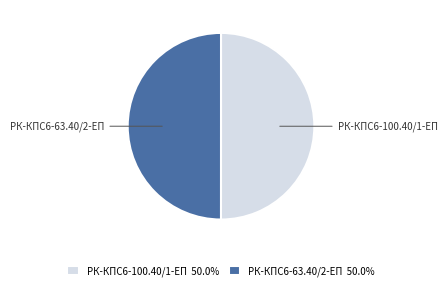

Is the sum of РК-КПС6-63.40/2-ЕП and РК-КПС6-100.40/1-ЕП greater than half?

Yes